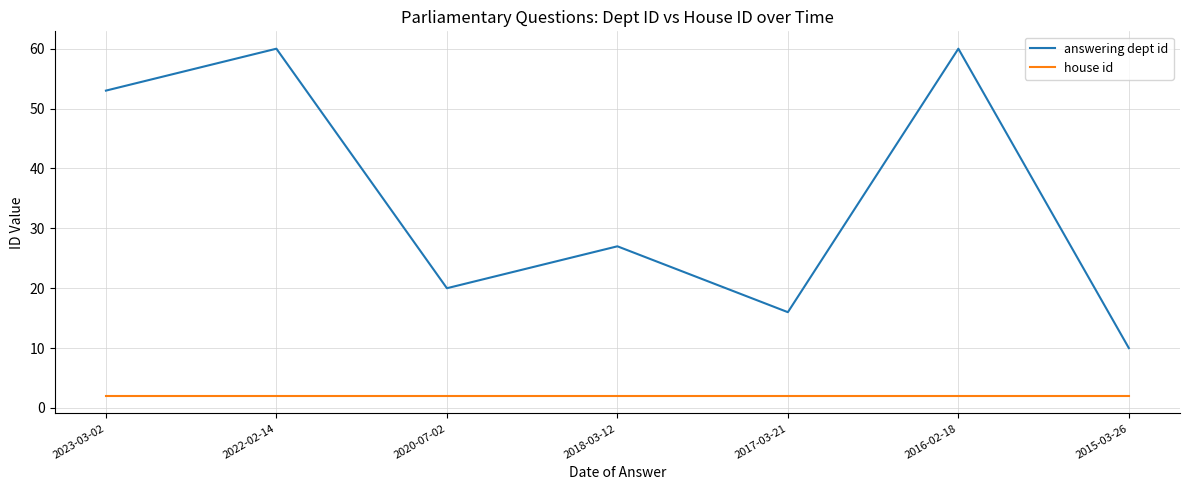

How many series are shown in this chart?

2